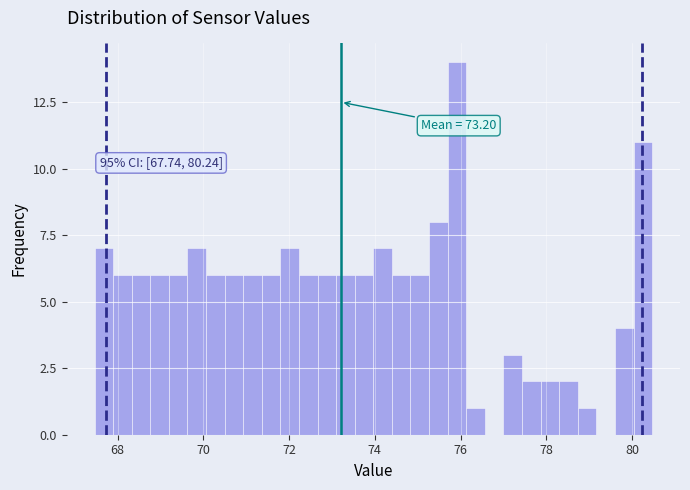

Around what value on the x-axis is the tallest bar? Give the approximate position of its centre, as read against the axis.

76.0